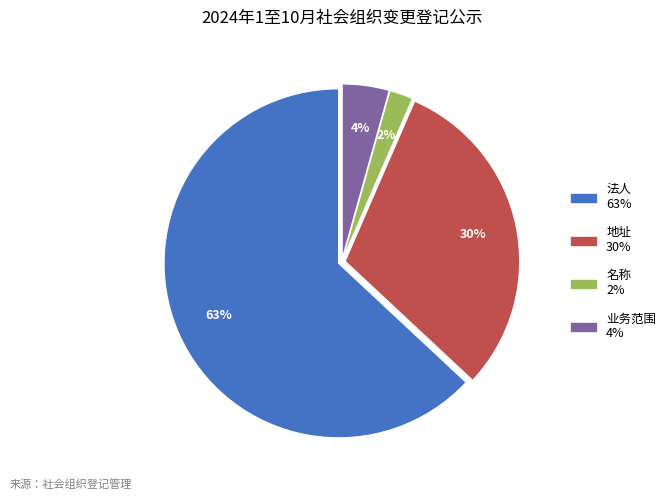

Rank the categories by value from highest to lowest.

法人, 地址, 业务范围, 名称